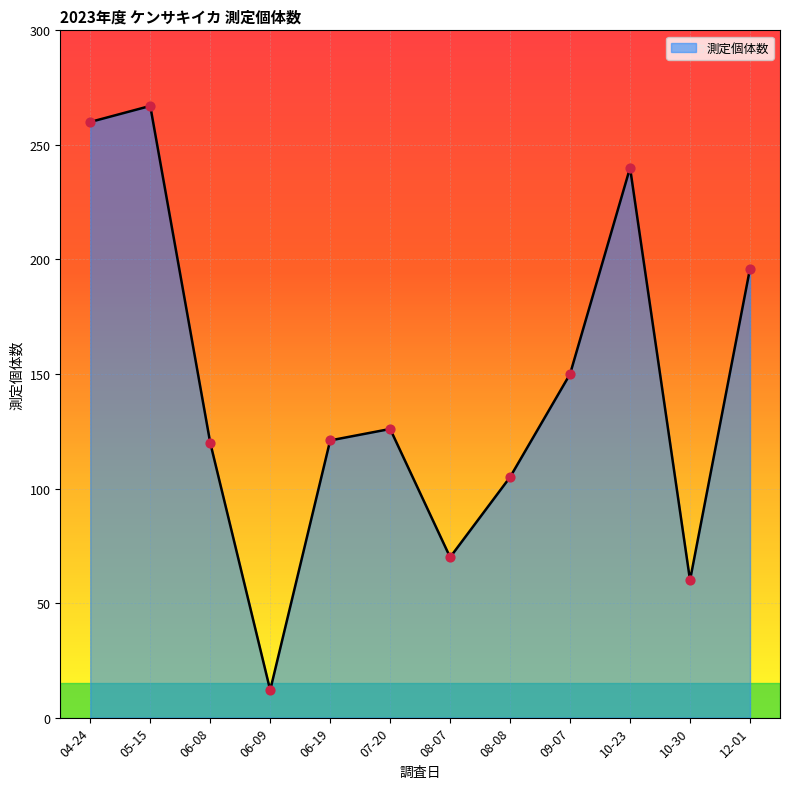

What is the change in value from 05-15 to 12-01?

-71